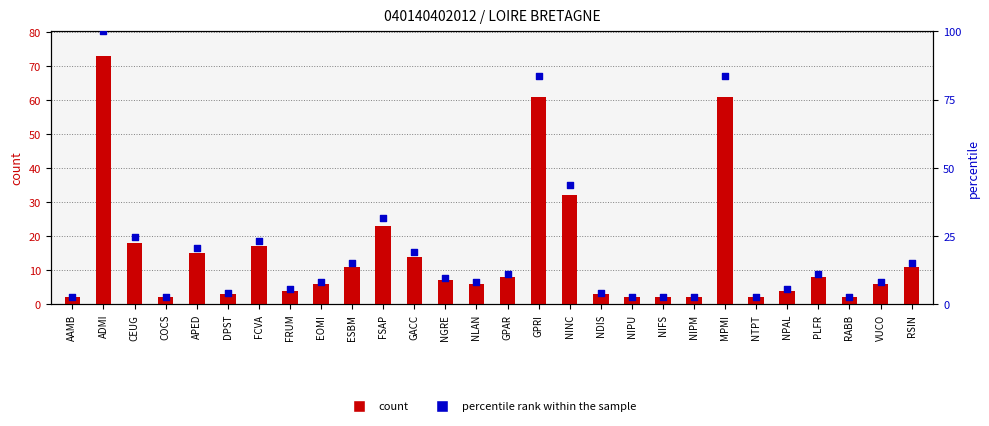

What is the total value across all series at EOMI?

14.2